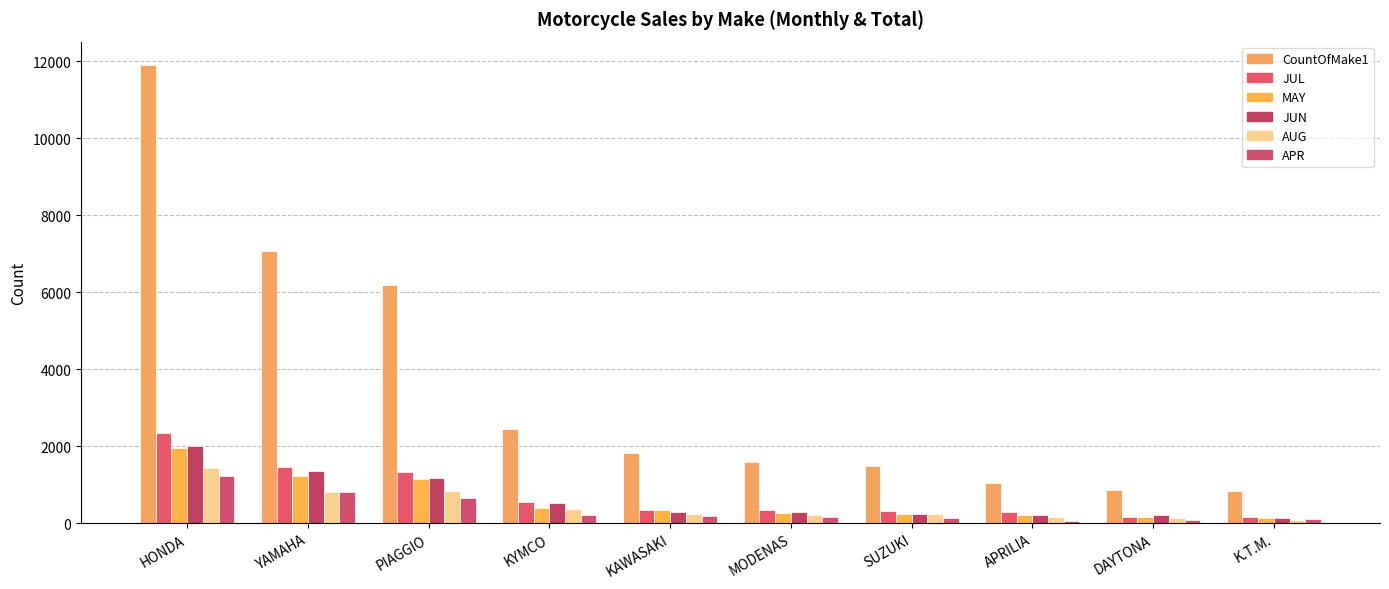

What is the minimum value for JUN?

142